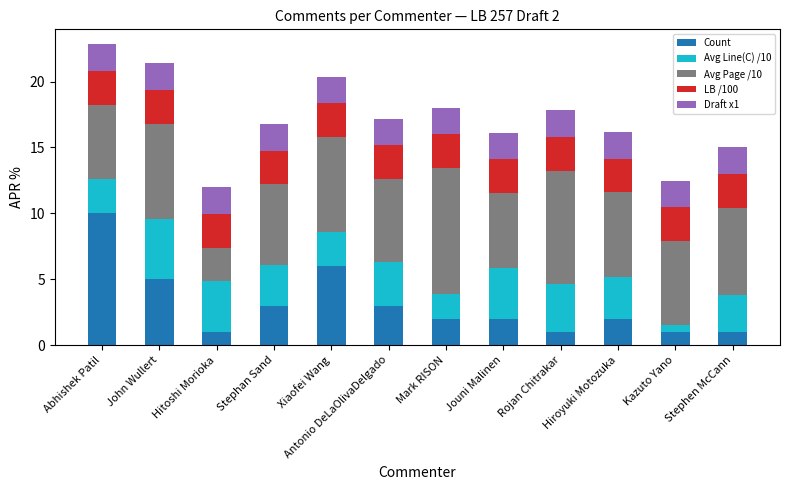

What is the average value of the Count series?

3.1